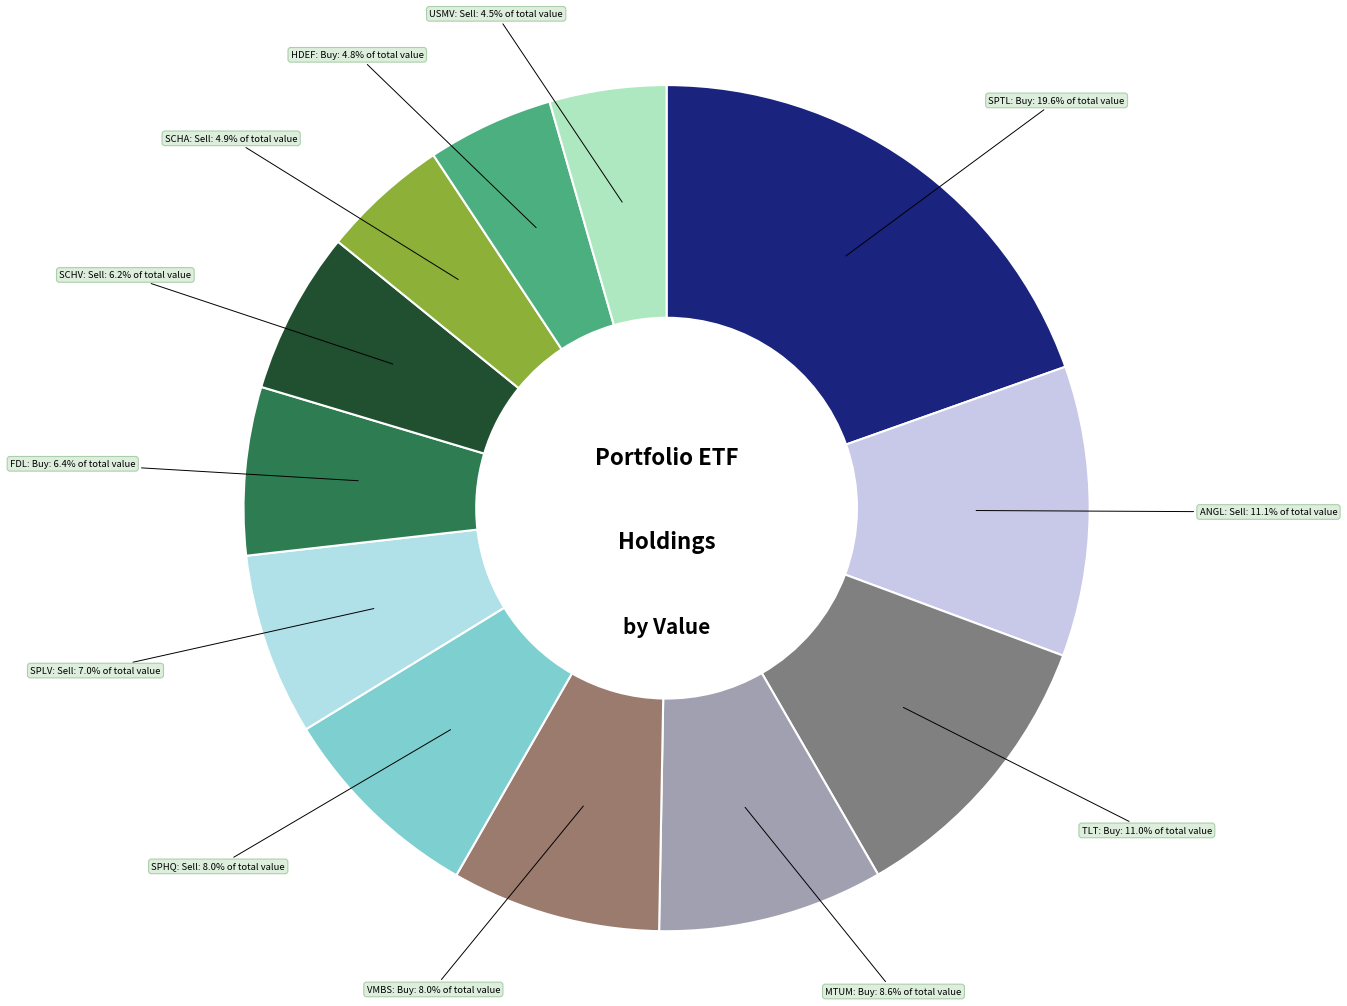

To the nearest percent, what is the difference between the largest and smallest slice percentages?

15%